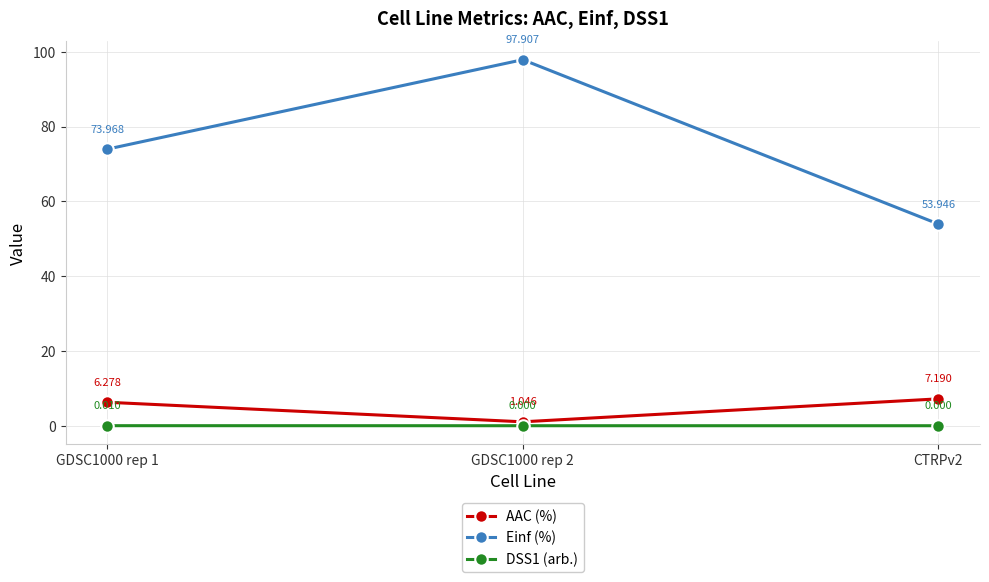

Which series has the widest spread of values?

Einf (%)